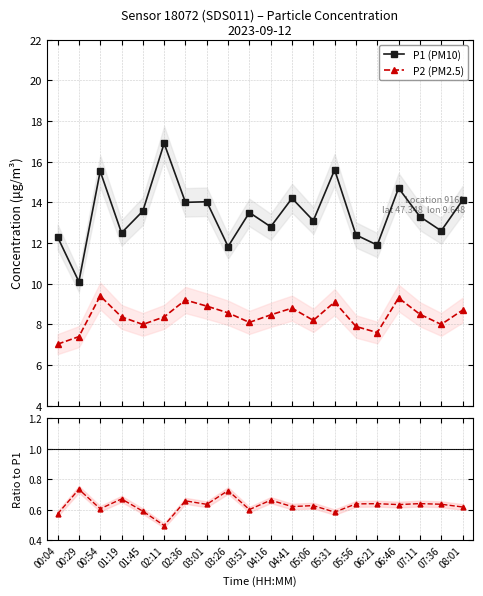

Reading right to left, transcribe all the data shown in this chart.

P1 (PM10): 08:01=14.1	07:36=12.6	07:11=13.3	06:46=14.7	06:21=11.9	05:56=12.4	05:31=15.6	05:06=13.1	04:41=14.2	04:16=12.8	03:51=13.5	03:26=11.8	03:01=14.0	02:36=14.0	02:11=16.9	01:45=13.6	01:19=12.5	00:54=15.5	00:29=10.1	00:04=12.3
P2 (PM2.5): 08:01=8.7	07:36=8.0	07:11=8.5	06:46=9.3	06:21=7.6	05:56=7.9	05:31=9.1	05:06=8.2	04:41=8.8	04:16=8.5	03:51=8.1	03:26=8.6	03:01=8.9	02:36=9.2	02:11=8.4	01:45=8.0	01:19=8.4	00:54=9.4	00:29=7.4	00:04=7.0
P2/P1: 08:01=0.6	07:36=0.6	07:11=0.6	06:46=0.6	06:21=0.6	05:56=0.6	05:31=0.6	05:06=0.6	04:41=0.6	04:16=0.7	03:51=0.6	03:26=0.7	03:01=0.6	02:36=0.7	02:11=0.5	01:45=0.6	01:19=0.7	00:54=0.6	00:29=0.7	00:04=0.6